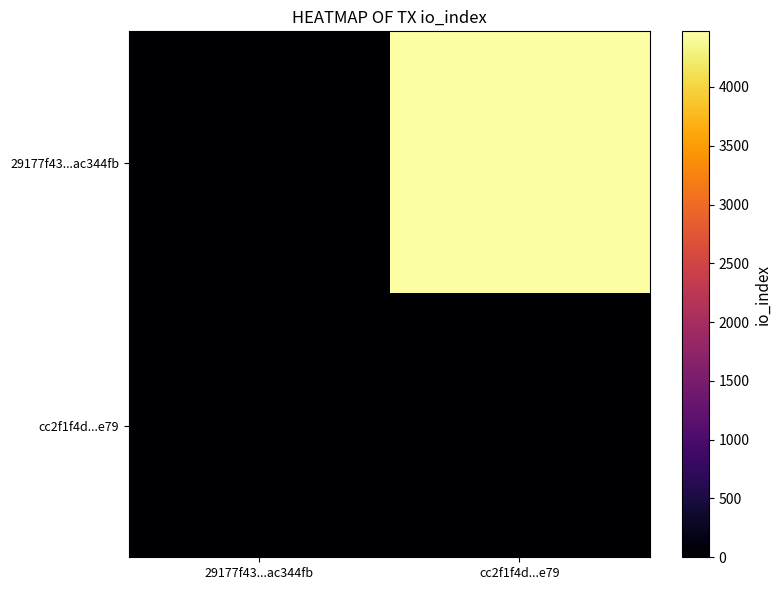

At how many categories does at least one series exceed 1401?

1